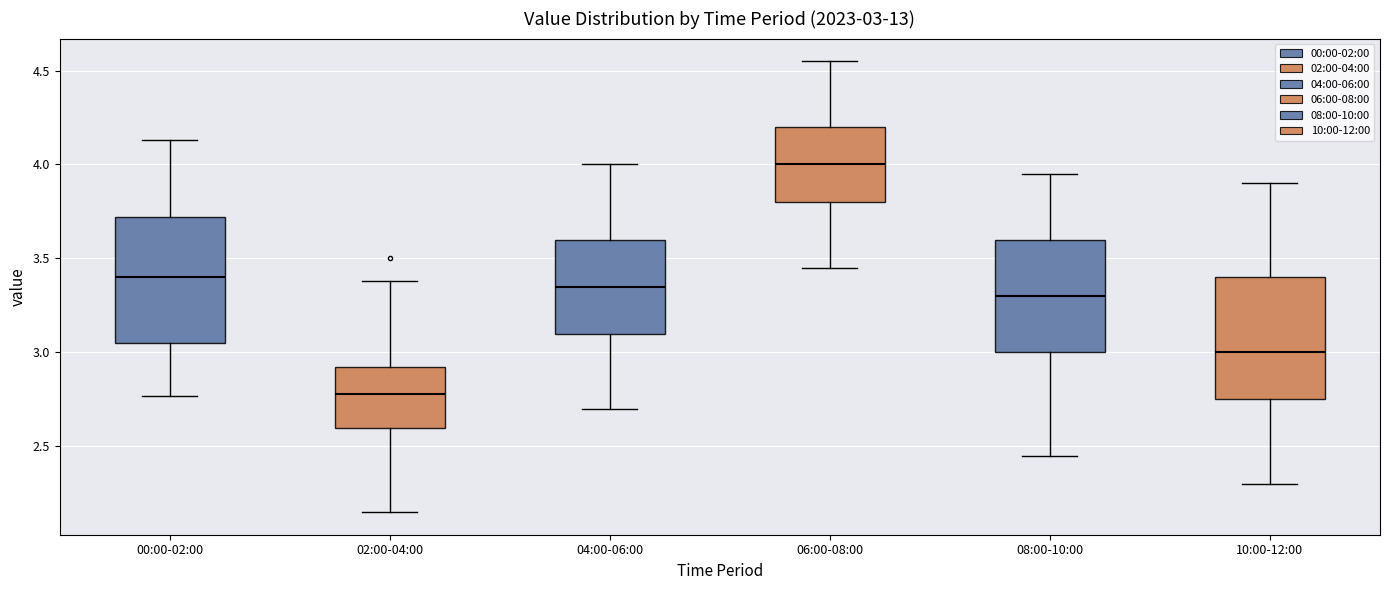

Which box's median line is the lowest?

02:00-04:00